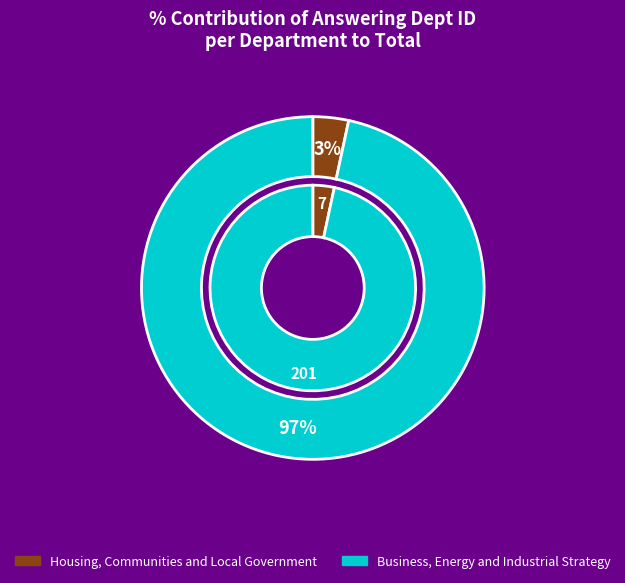

What percentage is the Business, Energy and Industrial Strategy slice, to the nearest percent?

97%